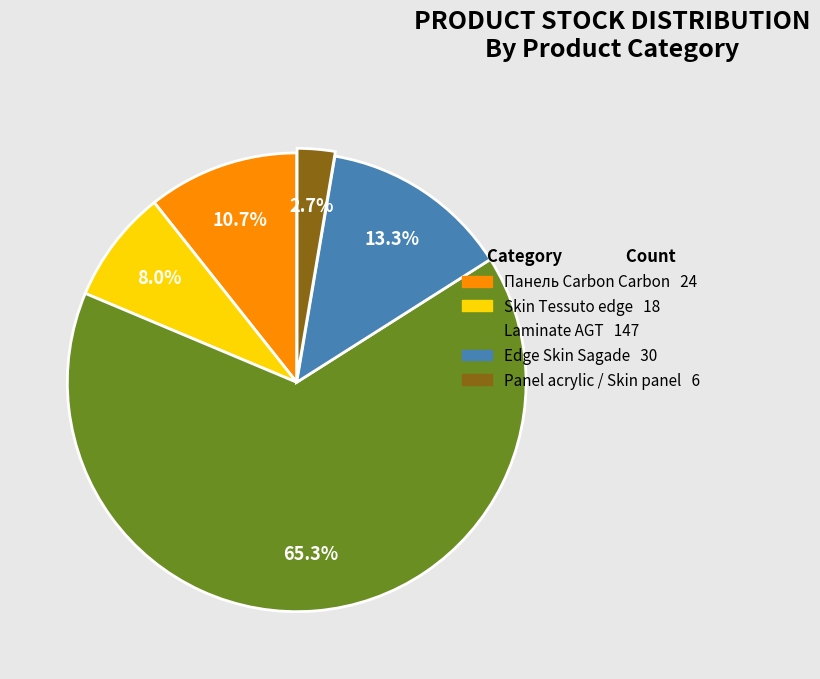

What is the majority slice?

Laminate AGT